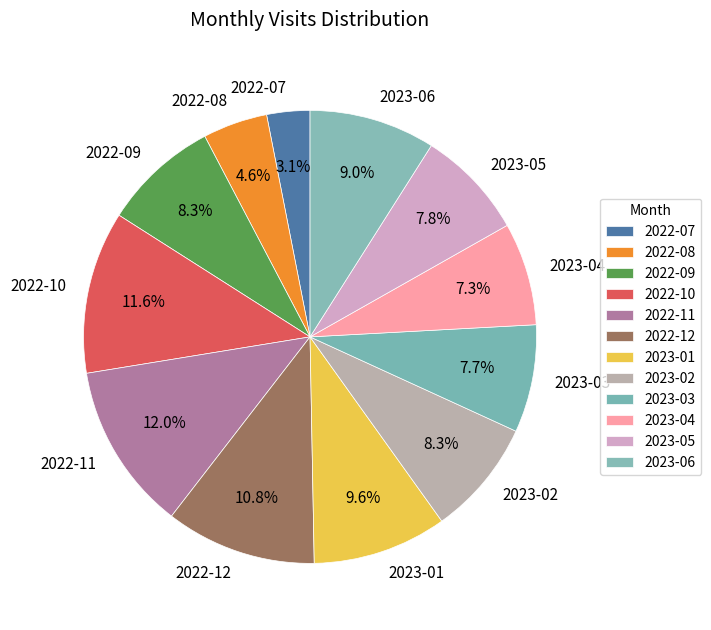

Between 2022-07 and 2022-10, which is larger?

2022-10